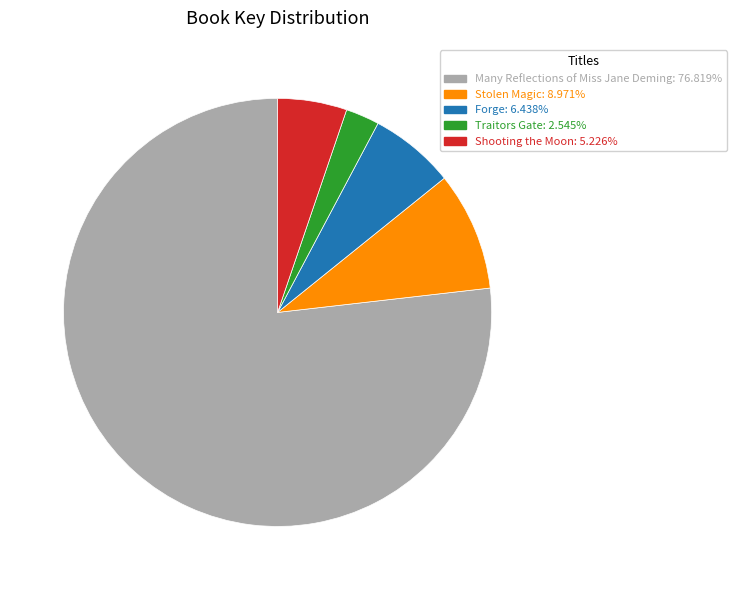

What is the majority slice?

Many Reflections of Miss Jane Deming